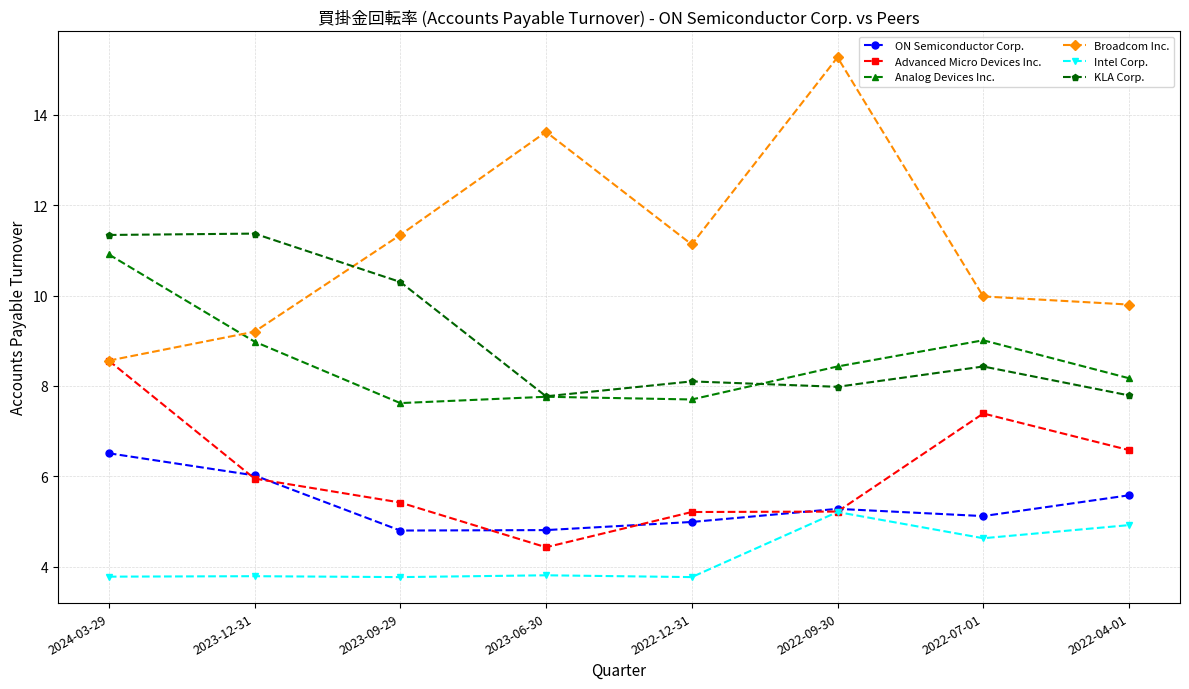

In ON Semiconductor Corp., how many points are higher than both neighbors (excluding endpoints)?

1